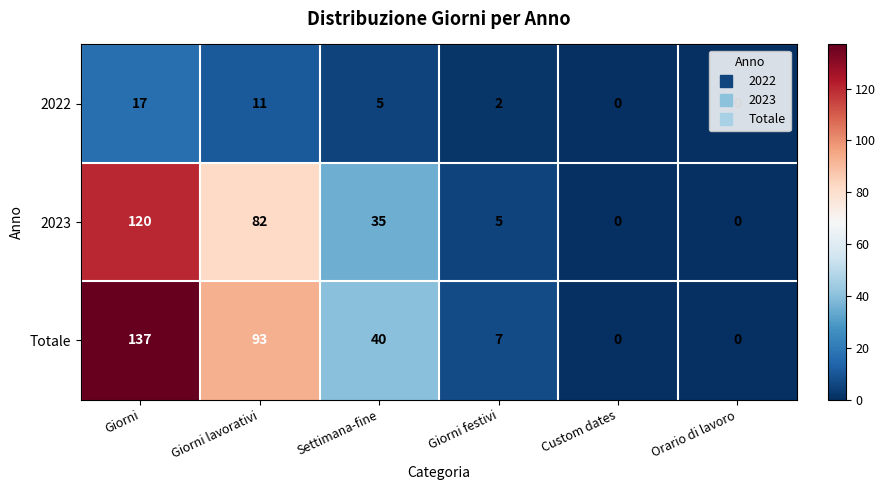

Which label corresponds to the largest value in the chart?

Giorni